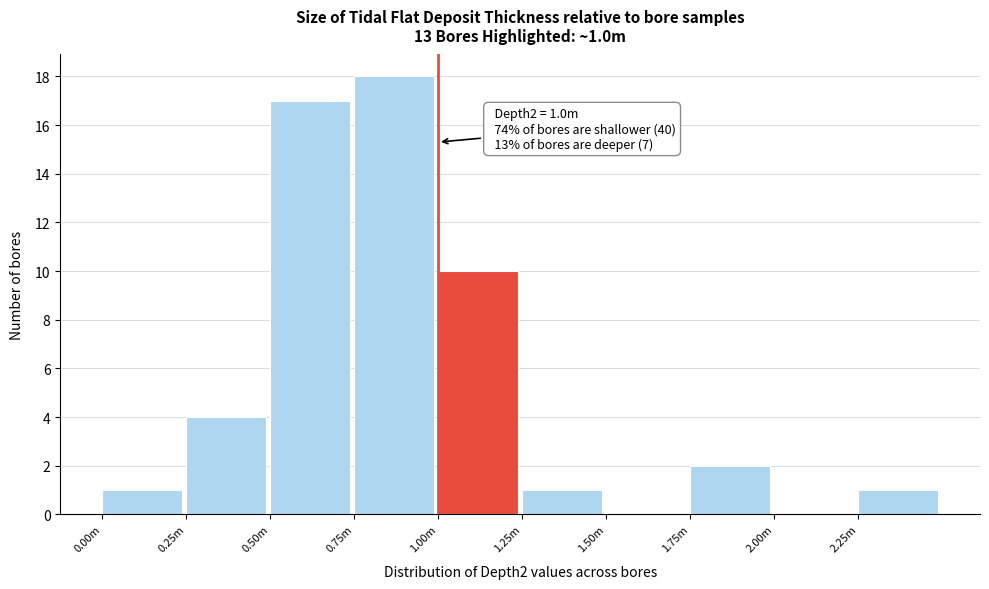

Reading right to left, extract all data points from this chart.

2.25m=1	2.00m=0	1.75m=2	1.50m=0	1.25m=1	1.00m=10	0.75m=18	0.50m=17	0.25m=4	0.00m=1